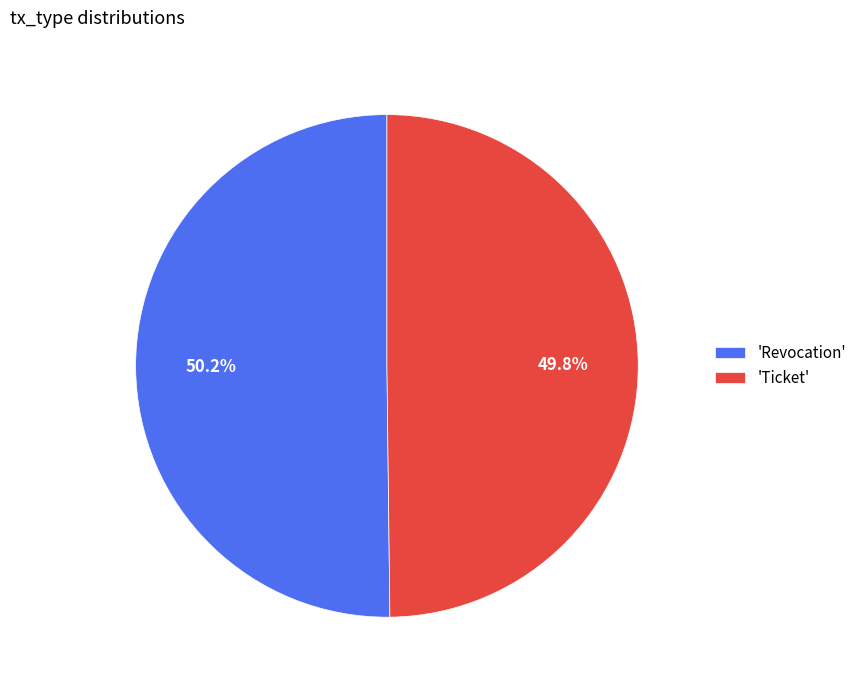

What is the ratio of the value at 'Ticket' to the value at 'Revocation'?

1.0